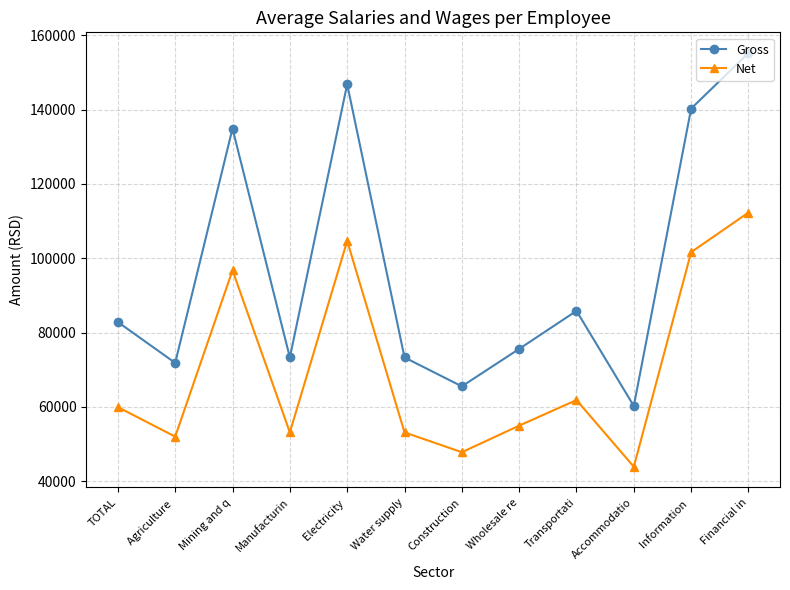

True or false: Gross and Net intersect in this chart.

False